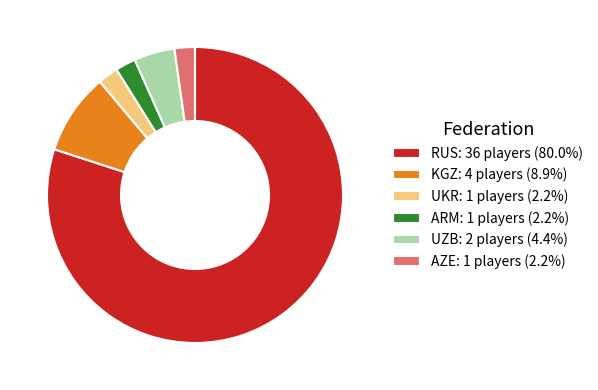

Is the sum of ARM and UZB greater than half?

No